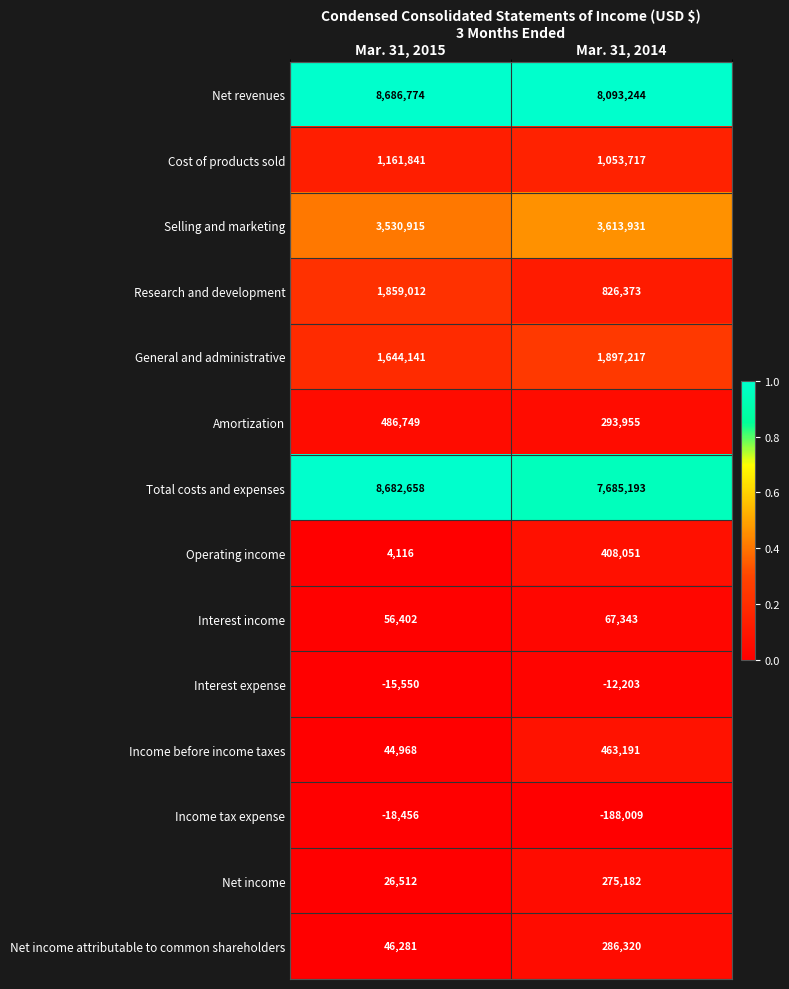

Which series has the widest spread of values?

Research and development